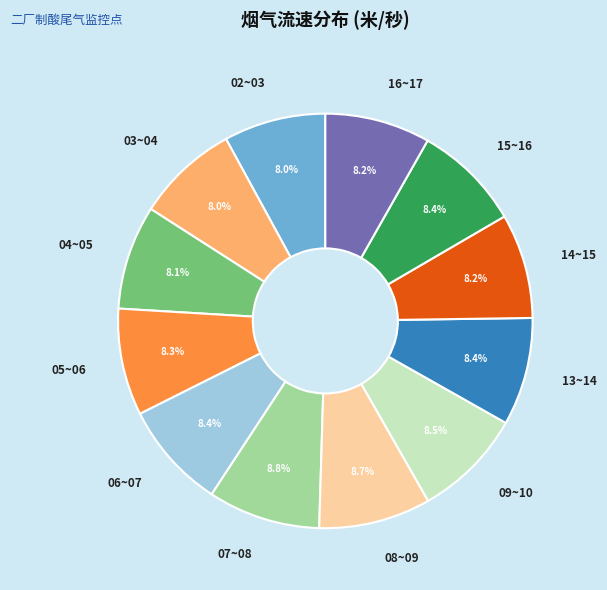

True or false: 06~07 accounts for 22% of the total.

False